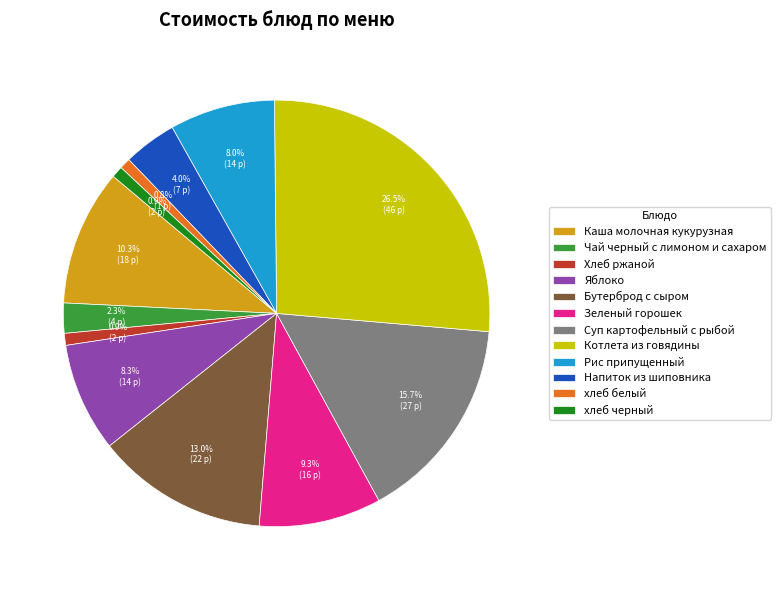

The Бутерброд с сыром slice represents 2% of the pie. True or false?

False